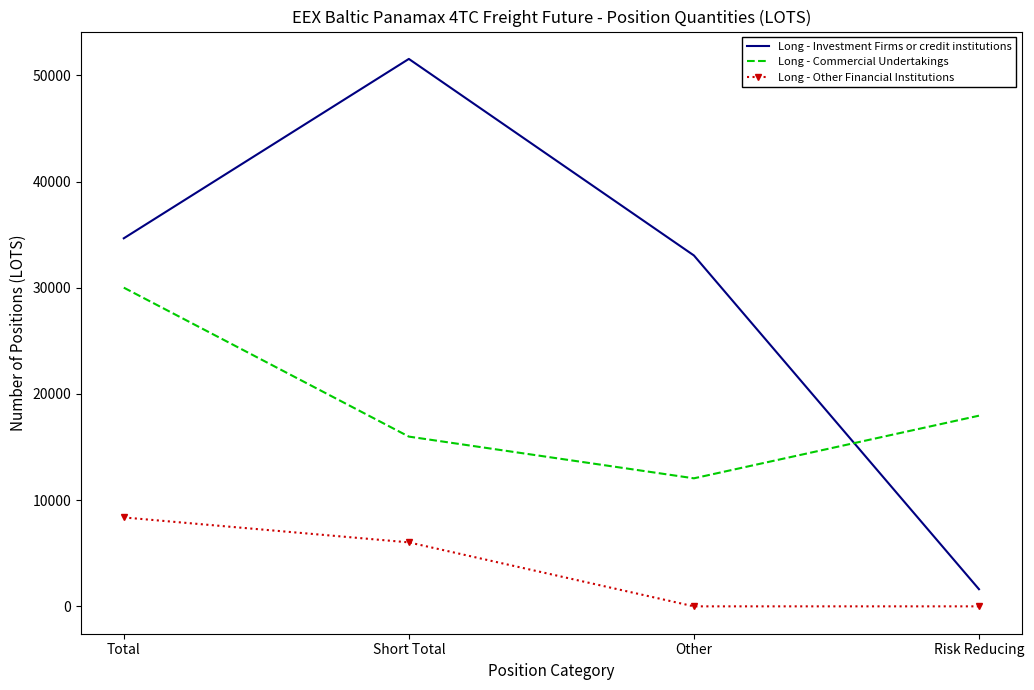

Rank the series by their maximum value, from lowest to highest.

Long - Other Financial Institutions, Long - Commercial Undertakings, Long - Investment Firms or credit institutions